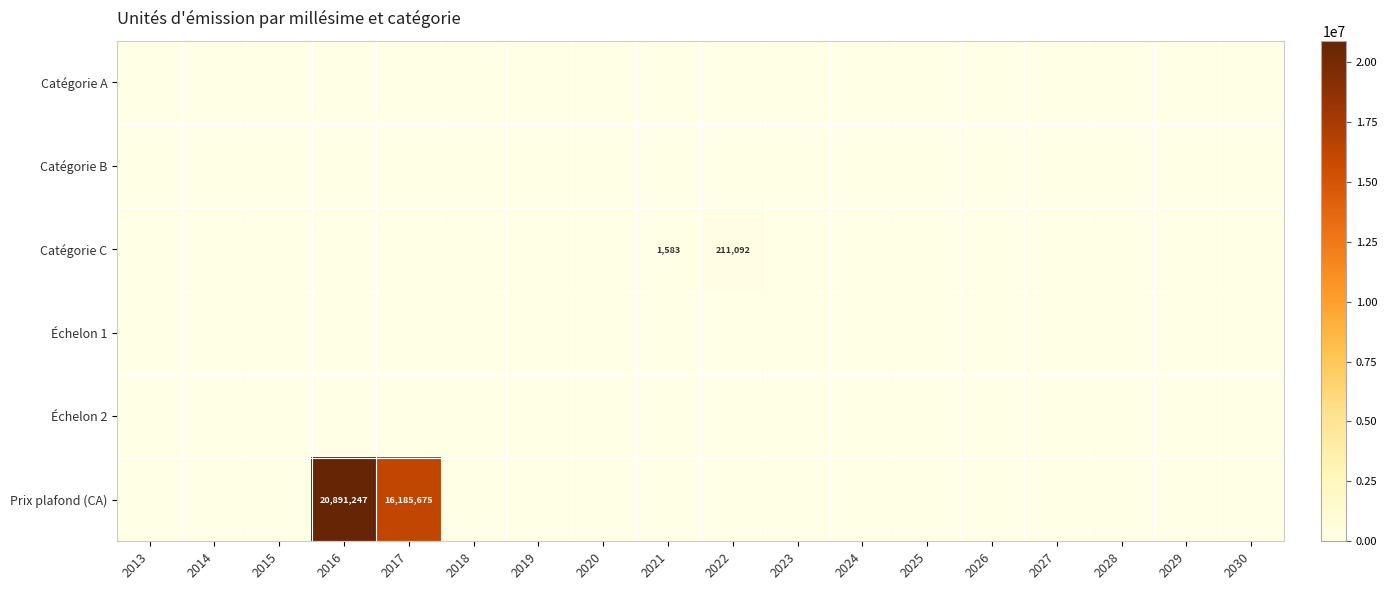

At which category does the chart reach its minimum across all series?

2013